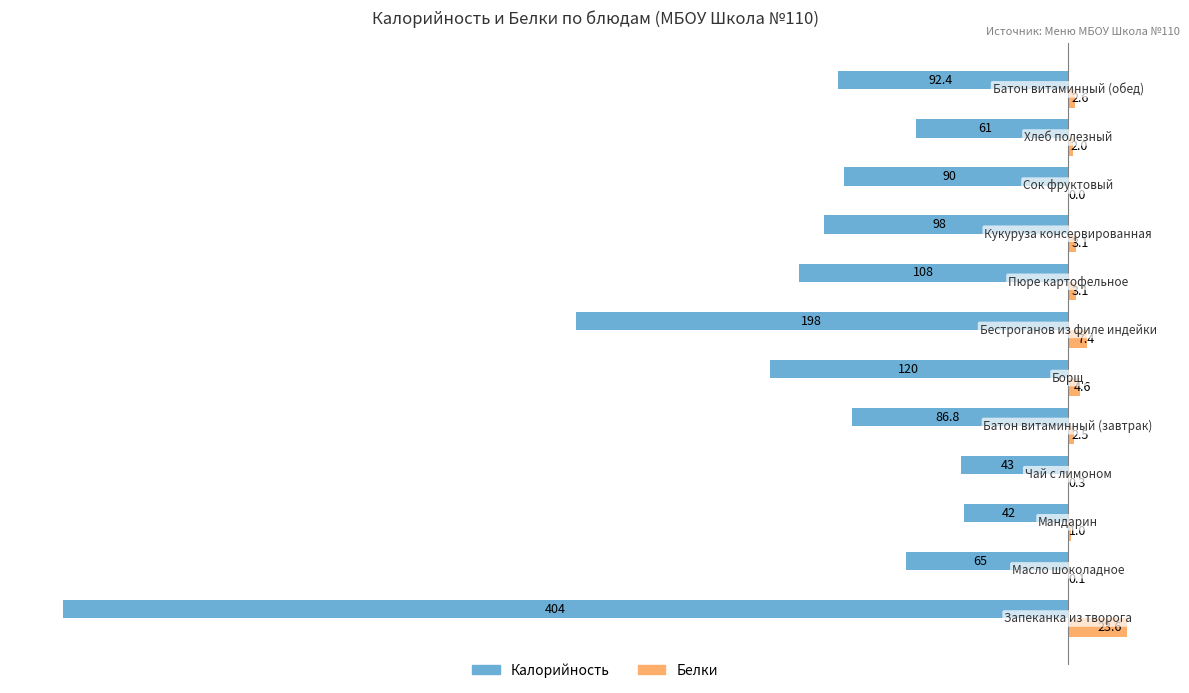

What is the greatest value displayed?

23.6